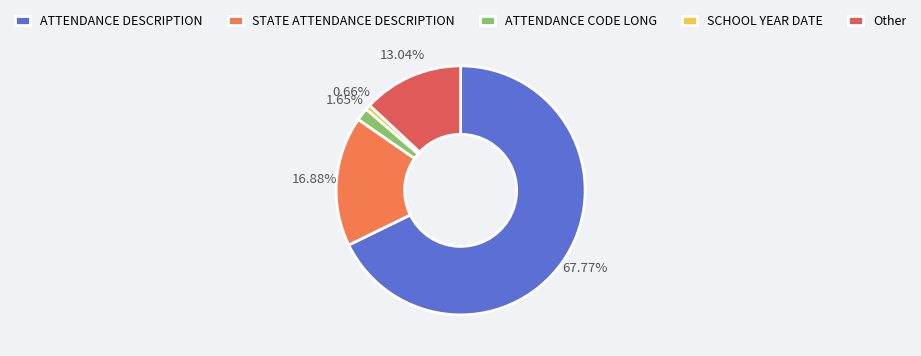

Between STATE ATTENDANCE DESCRIPTION and Other, which is larger?

STATE ATTENDANCE DESCRIPTION